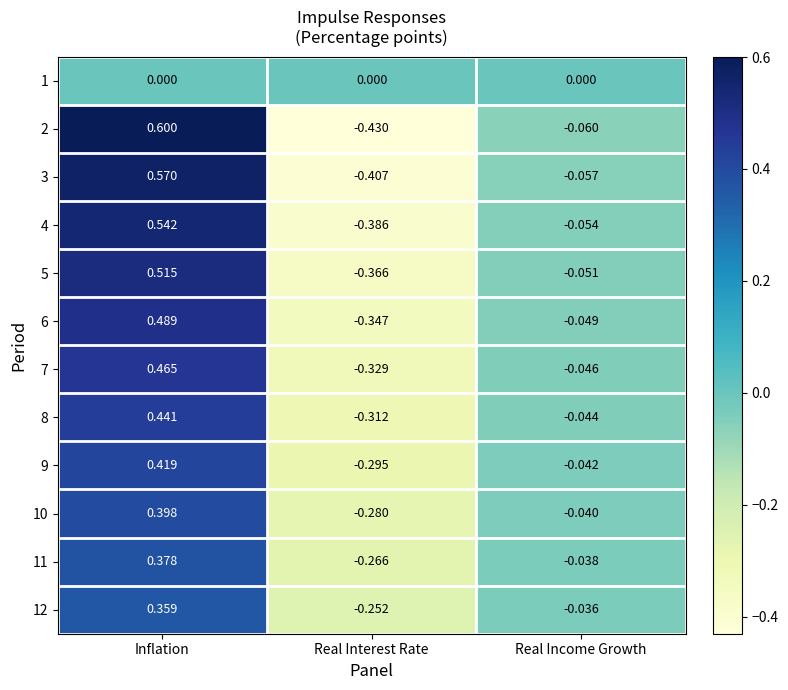

Is the value of 11 at Real Interest Rate greater than the value of 3 at Real Income Growth?

No